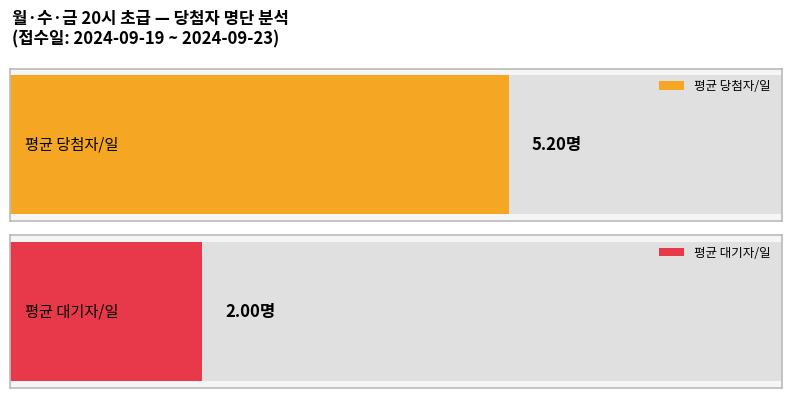

At 2024-09-21, list the series in order from smallest to largest.

대기자 수 (접수일별), 당첨자 수 (접수일별)